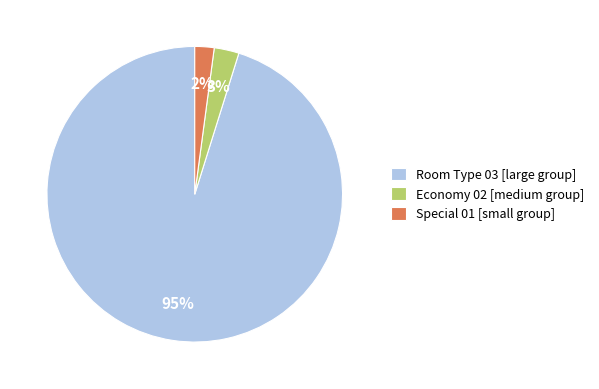

Rank the categories by value from highest to lowest.

Room Type 03 [large group], Economy 02 [medium group], Special 01 [small group]